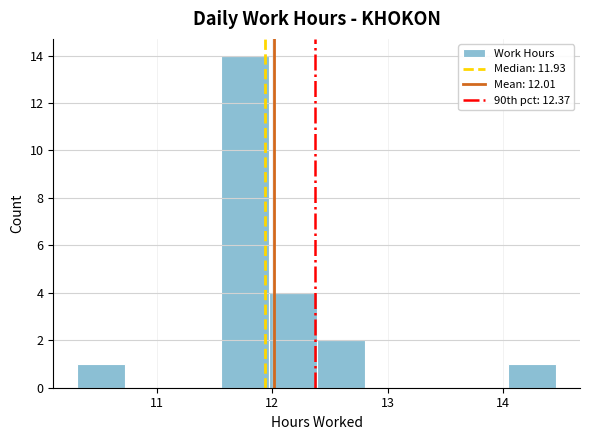

Over which range of the x-axis is the bar tallest?

11.6 to 12.0